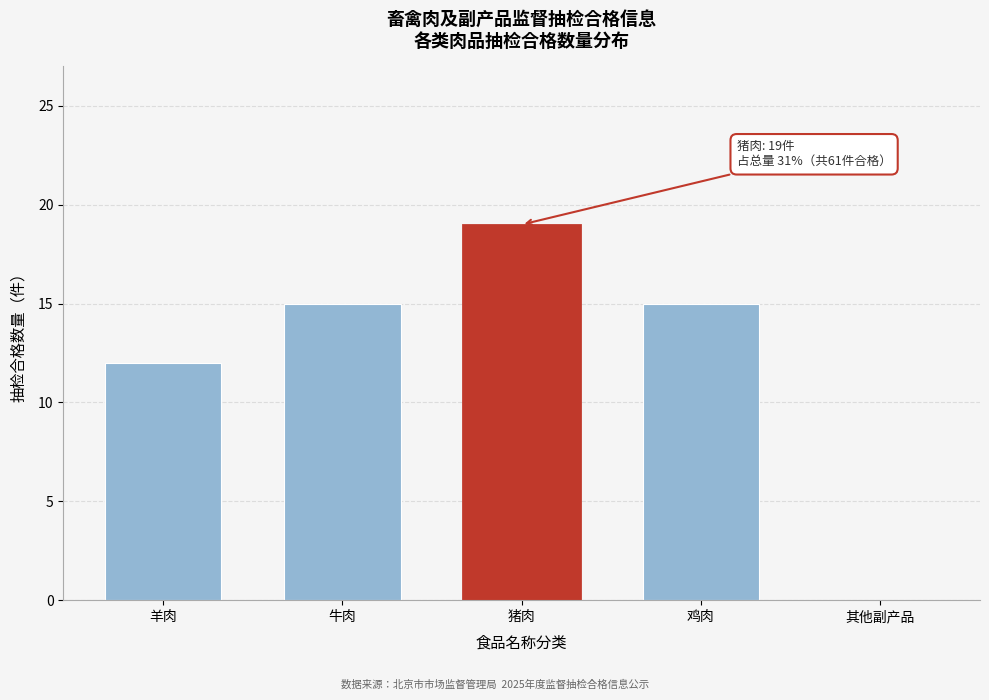

Reading left to right, transcribe all the data shown in this chart.

羊肉=12	牛肉=15	猪肉=19	鸡肉=15	其他副产品=0